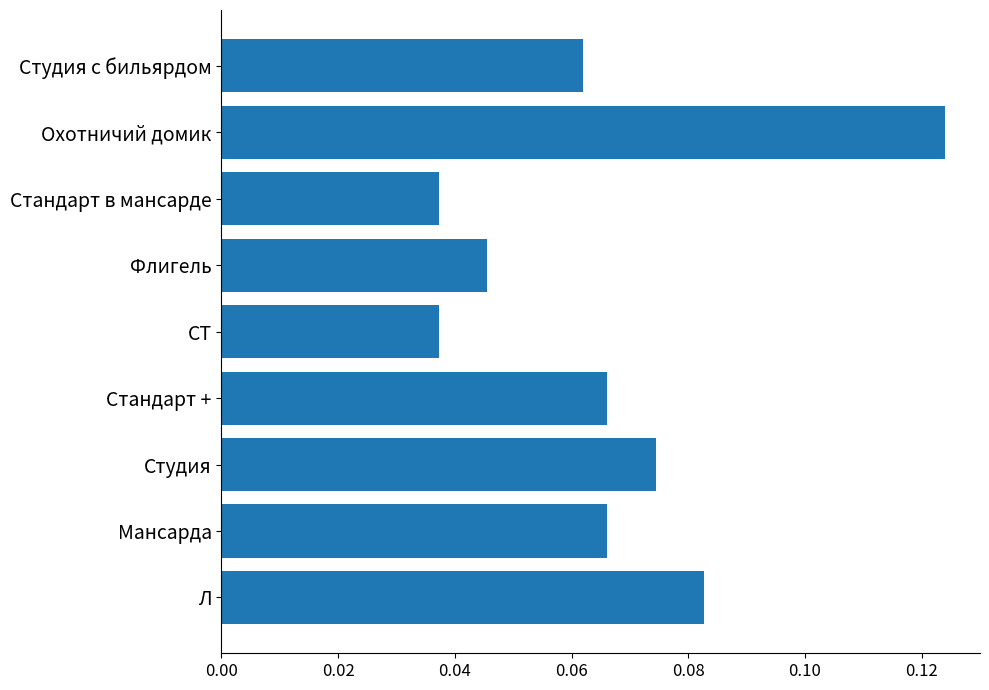

What is the sum of all values?

0.6